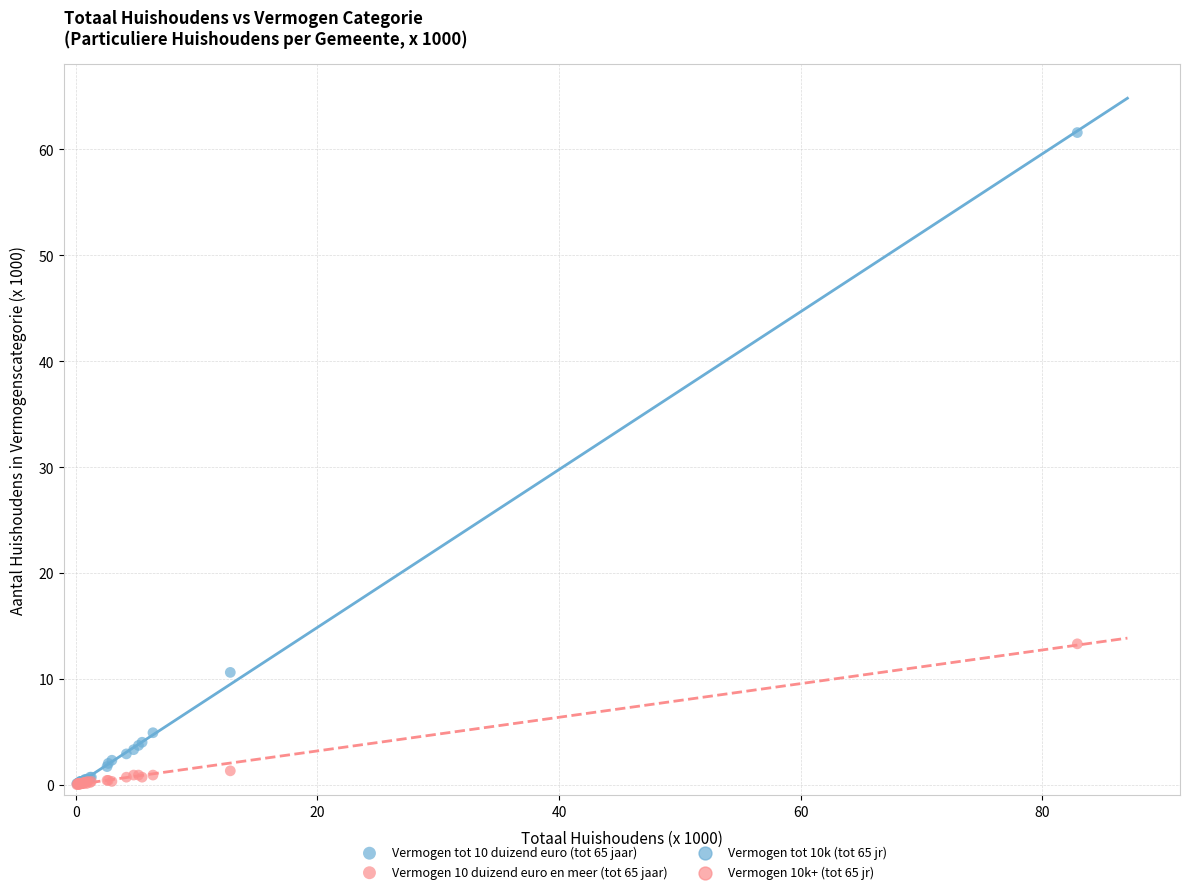

Across all series, what Y value is closest to 30?

13.3